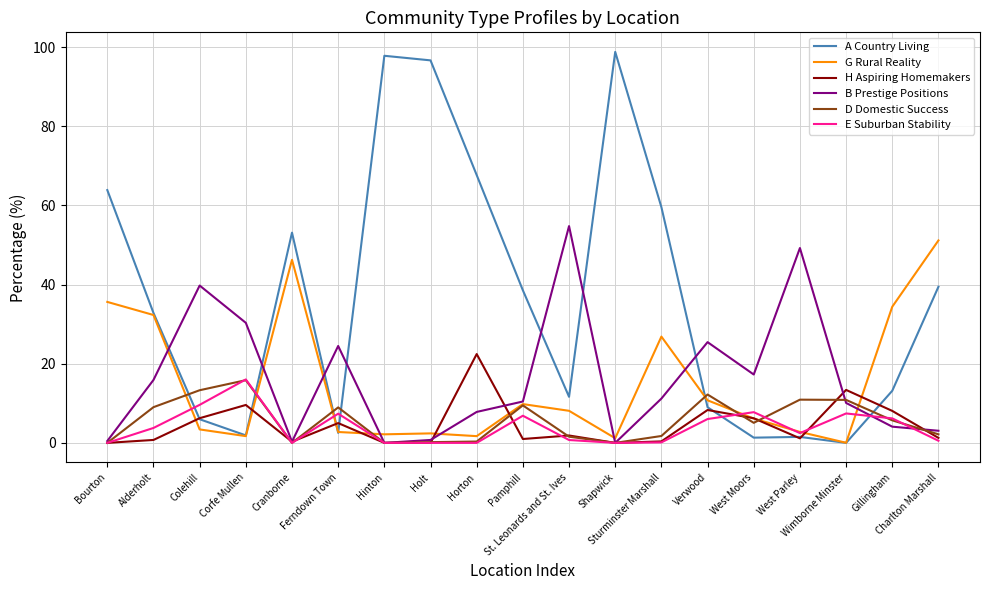

Where is the first local maximum for G Rural Reality?

Cranborne